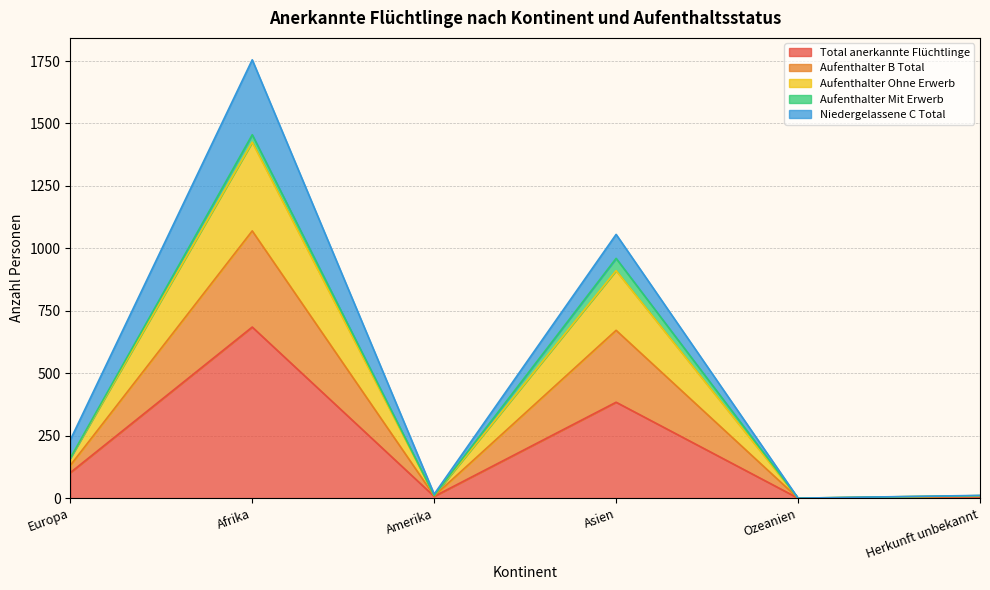

Which category has the highest value in the Total anerkannte Flüchtlinge series?

Afrika